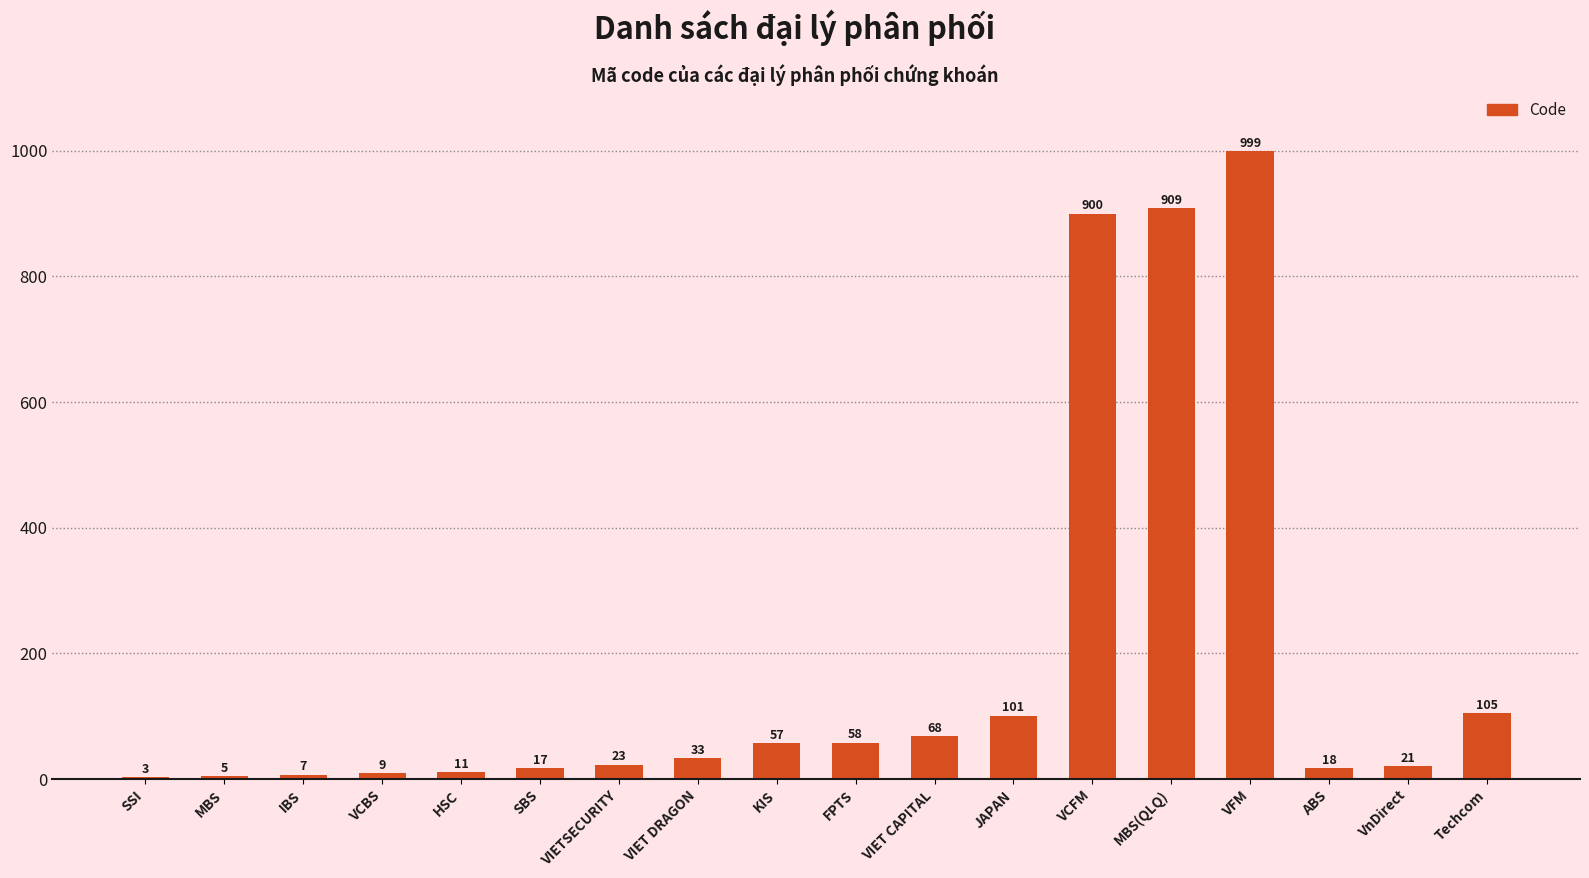

What is the difference between the values at Techcom and VFM?

894